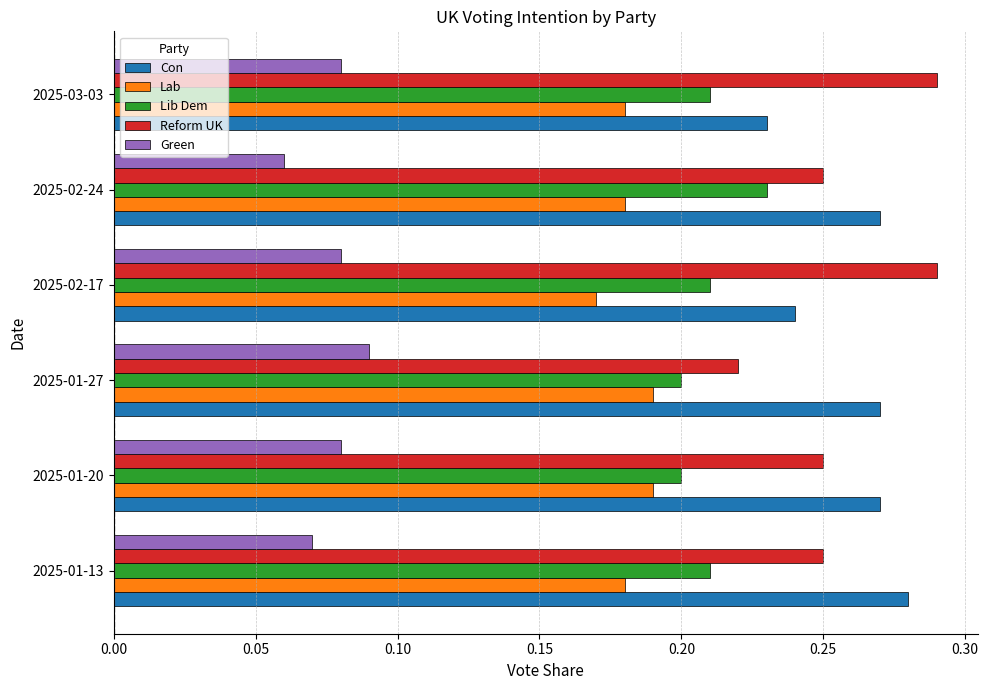

Which category has the lowest value in the Con series?

2025-03-03